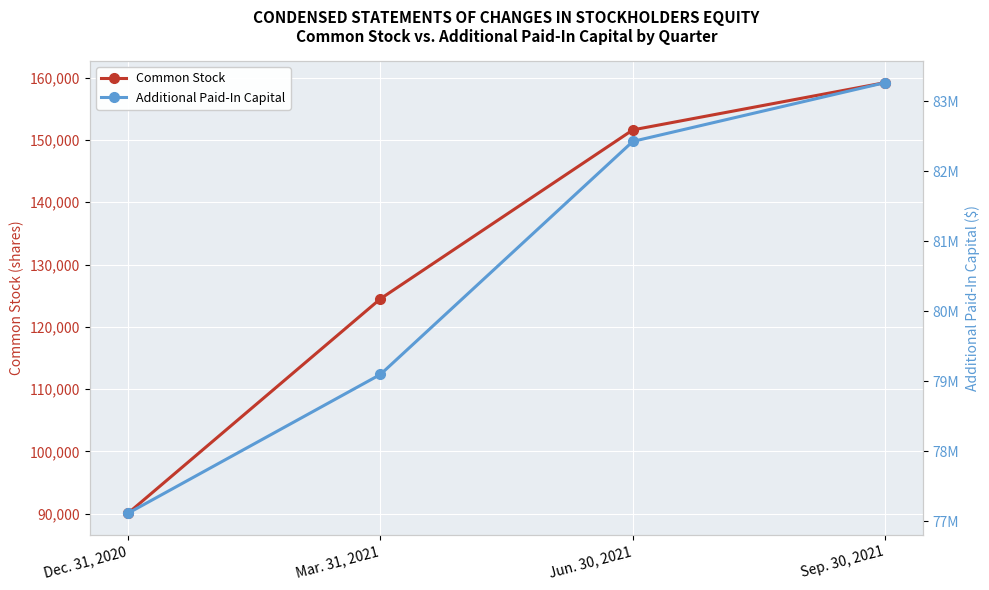

How many data points does each series have?

4